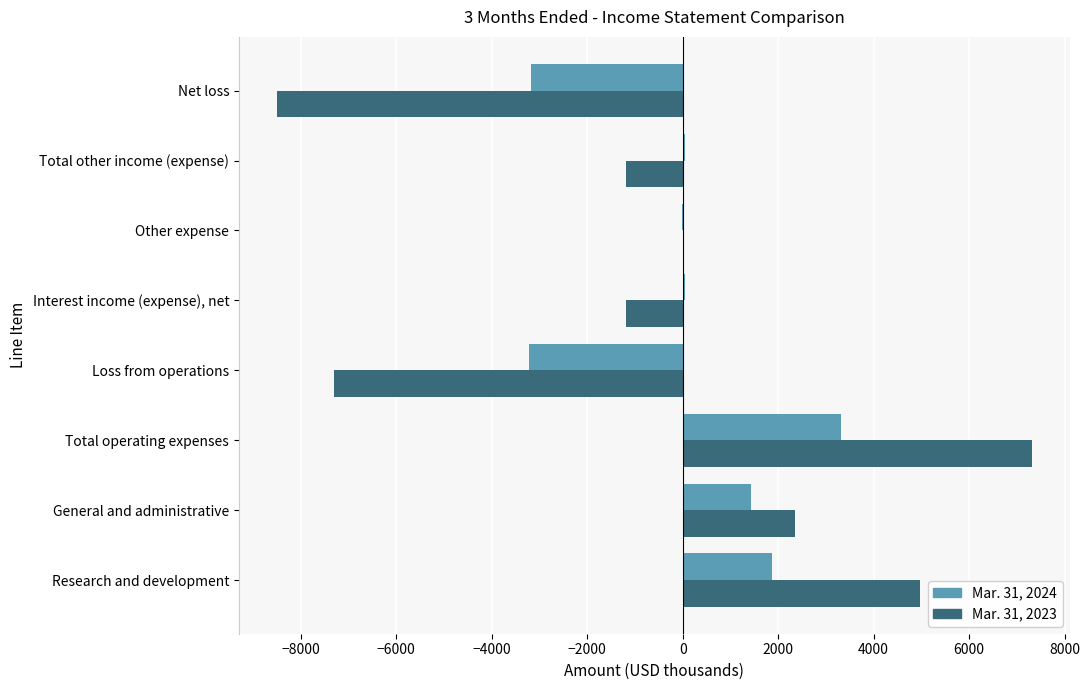

What is the greatest value displayed?

7313